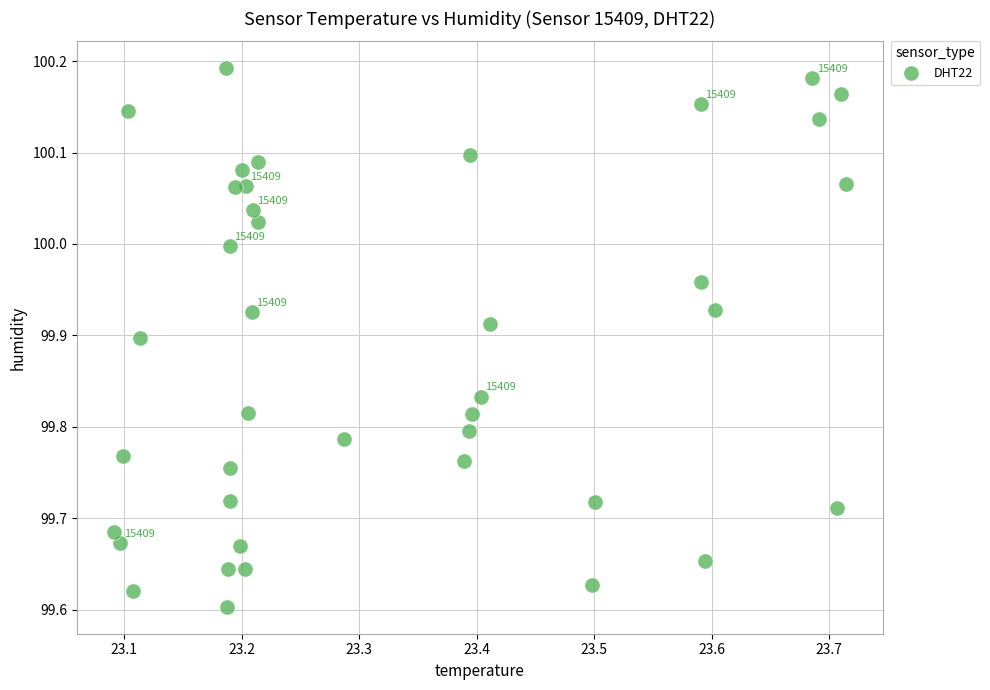

What is the range of Y values (max minus min)?

0.6